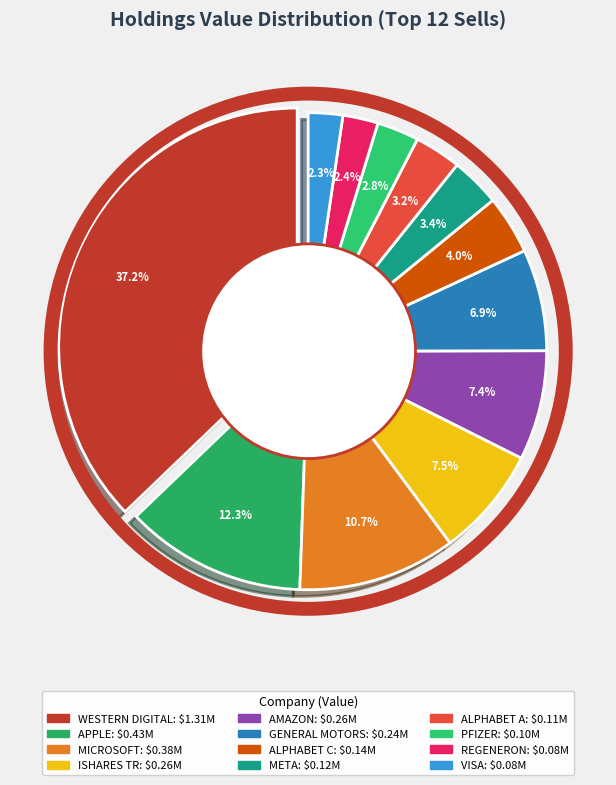

What is the total percentage of META PLATFORMS INC and ISHARES TR?

10.8%